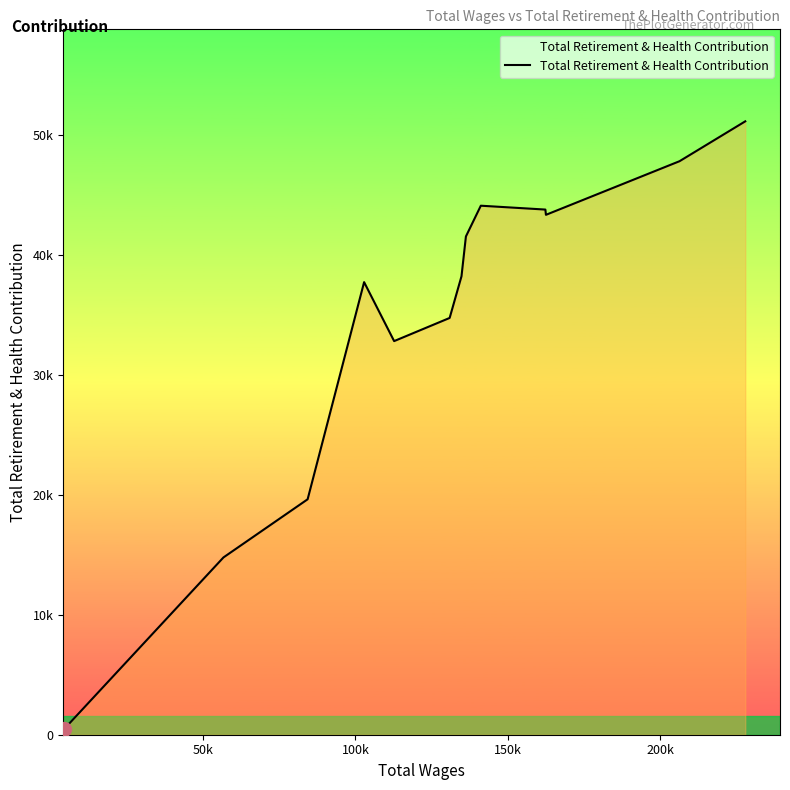

Does the chart display data point markers on the line(s)?

No